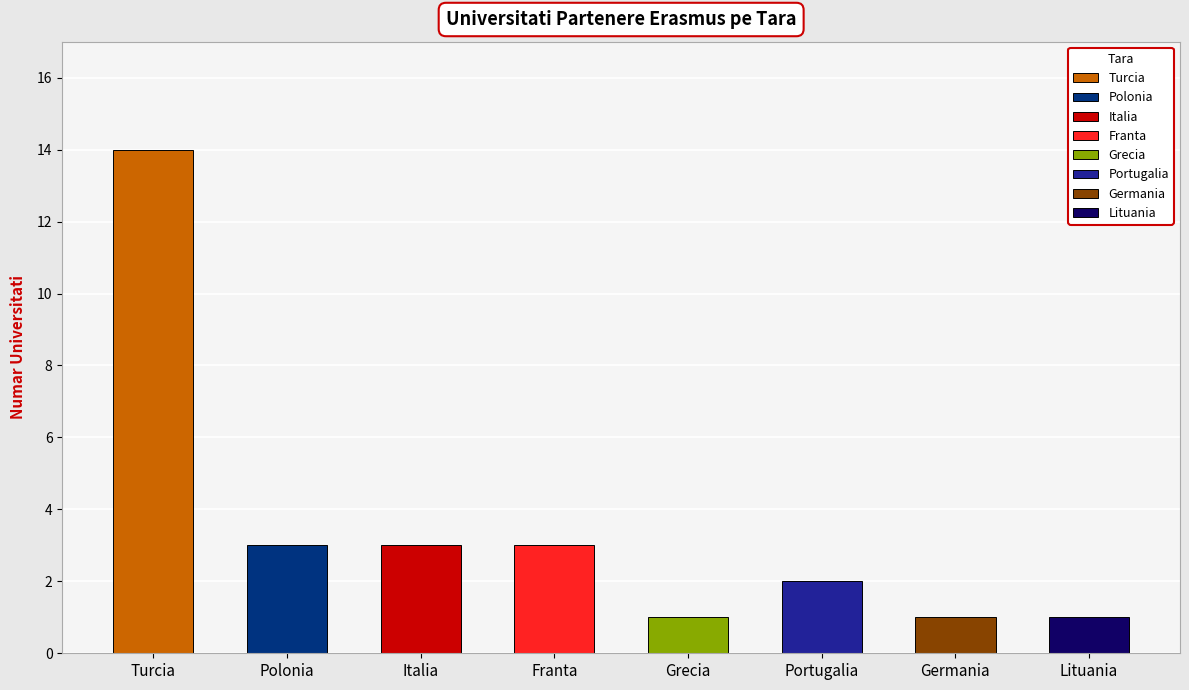

What is the sum of all values?

28